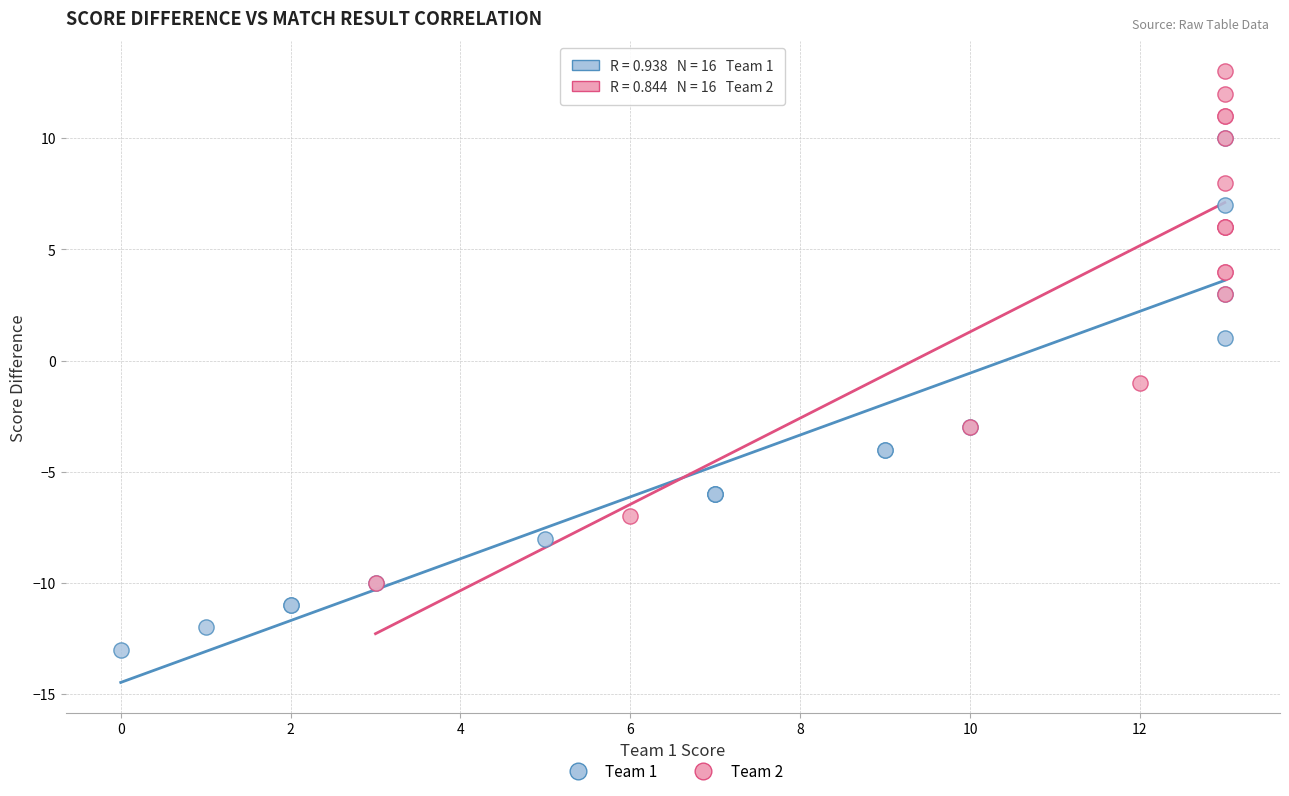

Which series reaches the maximum Y coordinate?

Team 2